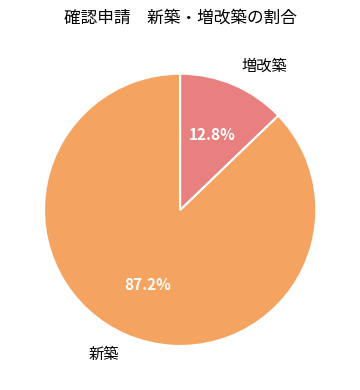

Does any single category account for the majority?

Yes